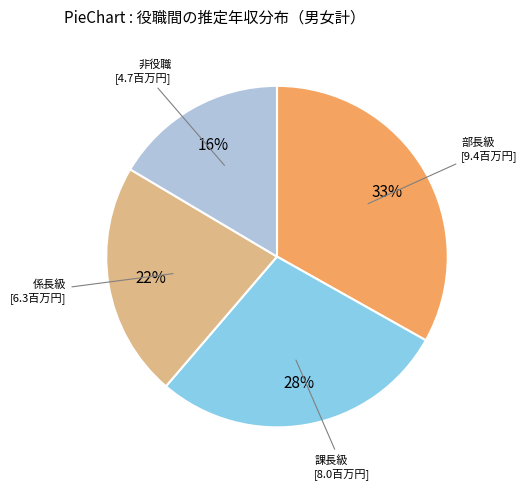

Does any single category account for the majority?

No